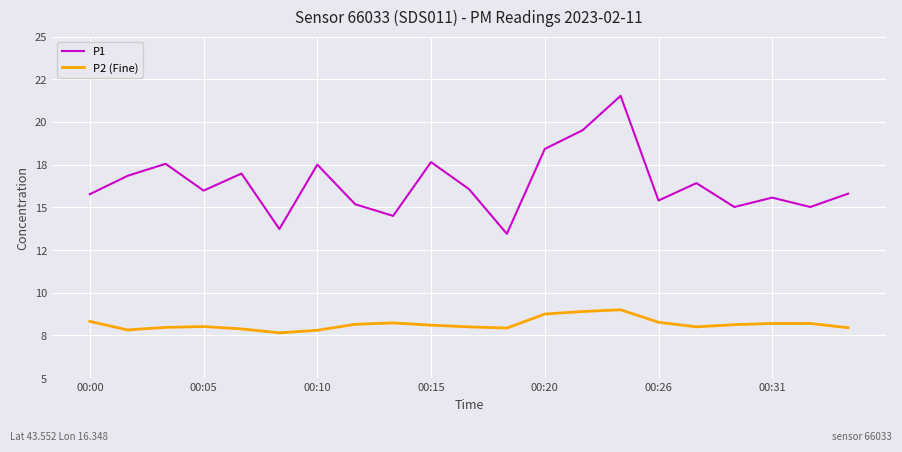

What are all the series names shown in the legend?

P1, P2 (Fine)